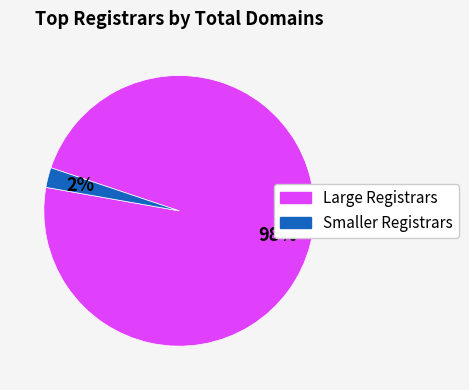

To the nearest percent, what is the average slice percentage?

50%